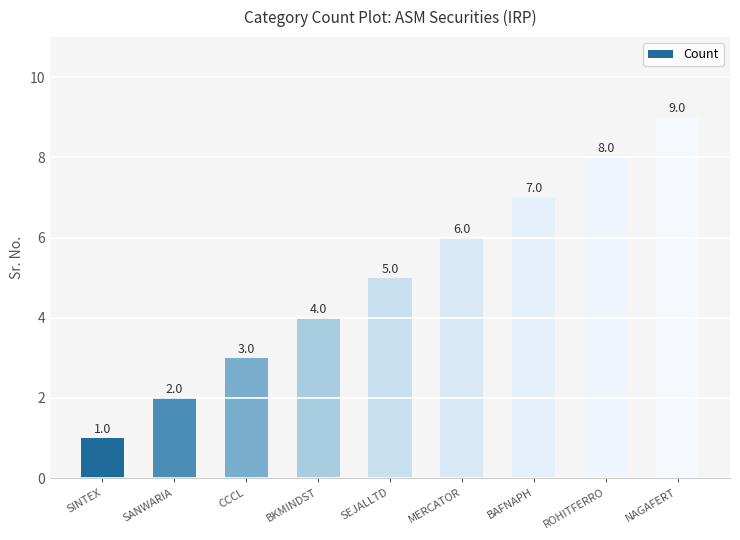

Between CCCL and SANWARIA, which is larger?

CCCL